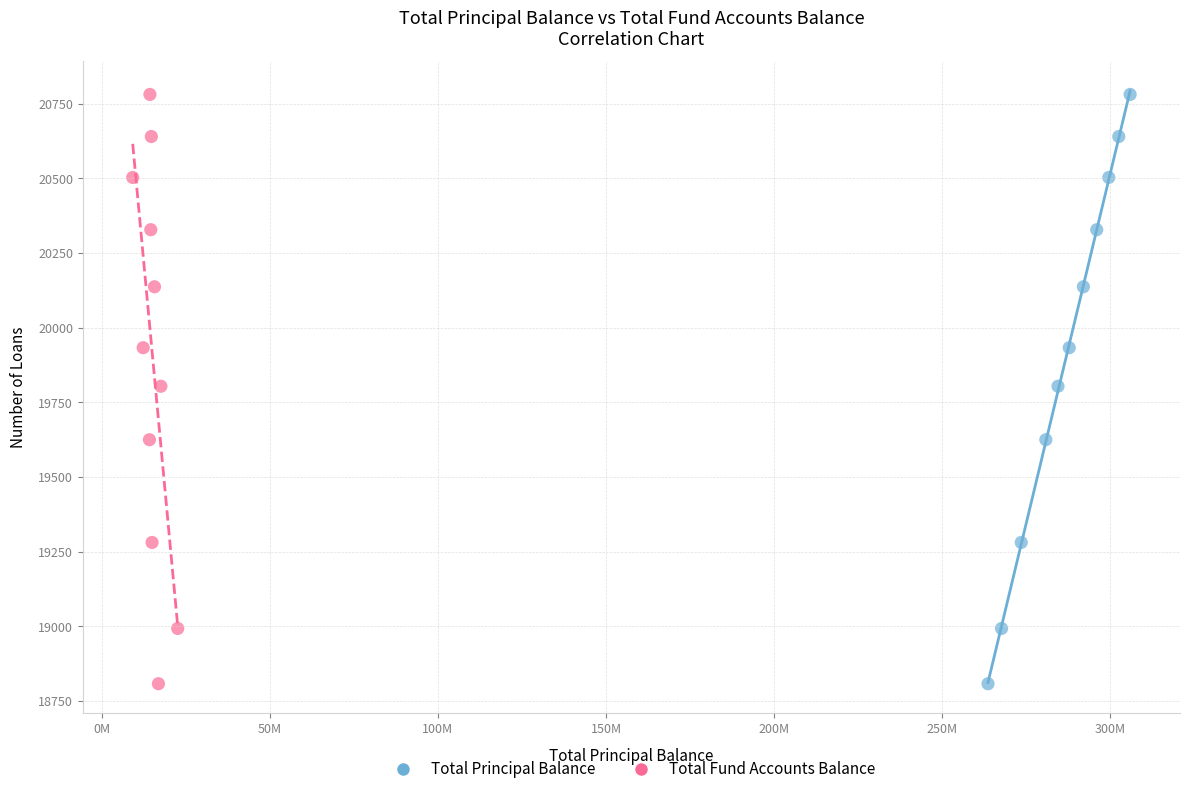

What are all the series names shown in the legend?

Total Principal Balance, Total Fund Accounts Balance